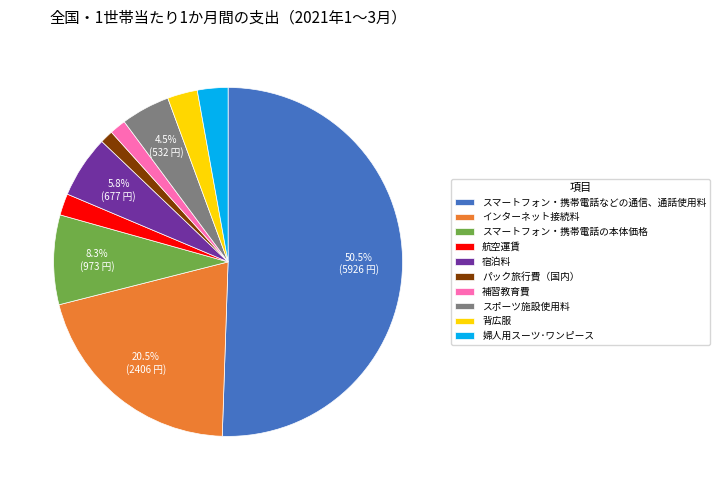

How many slices are in this pie chart?

10